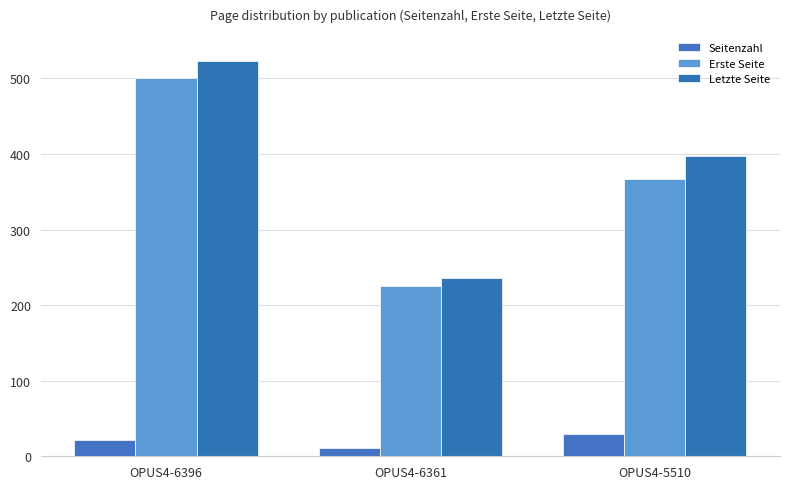

What is the value of the Letzte Seite bar at the 1st from the left?

523